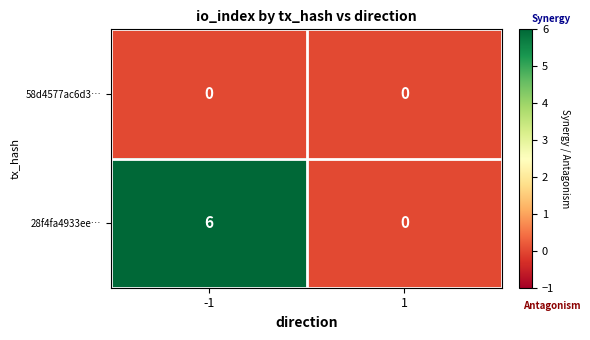

What is the difference between the maximum and minimum values in the 28f4fa4933ee… series?

6